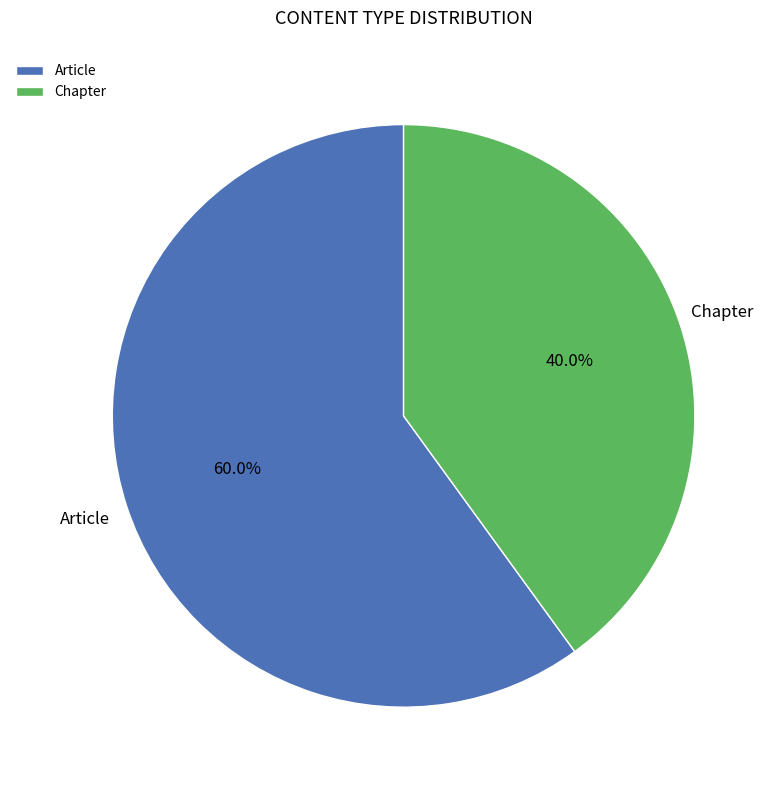

What is the majority slice?

Article